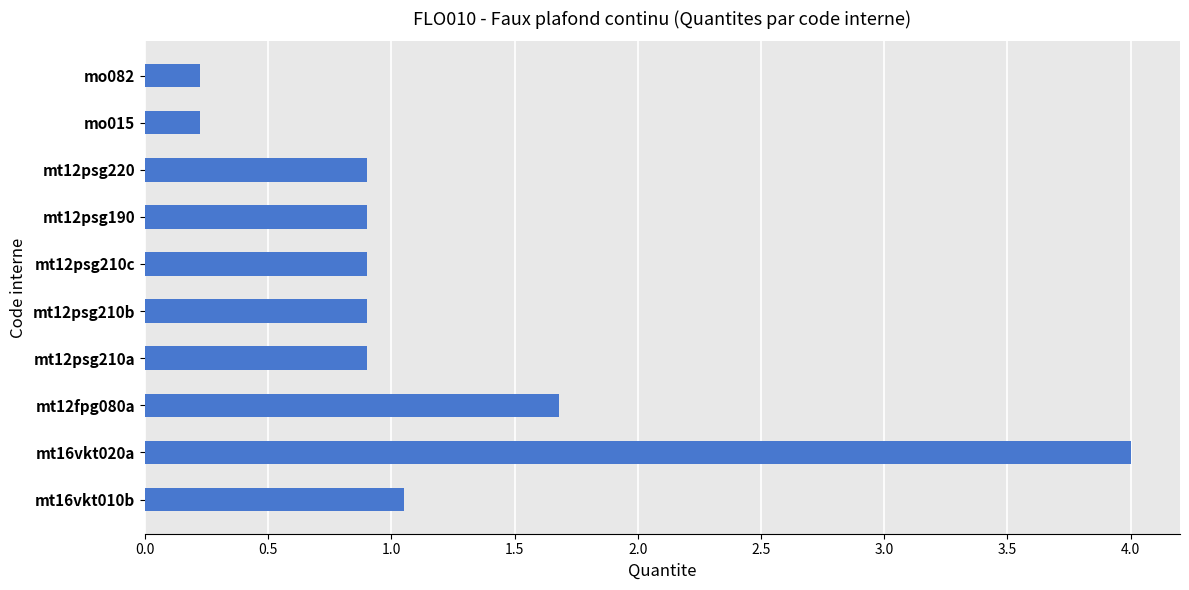

Is it true that the value at mt12psg220 is 1.5?

False